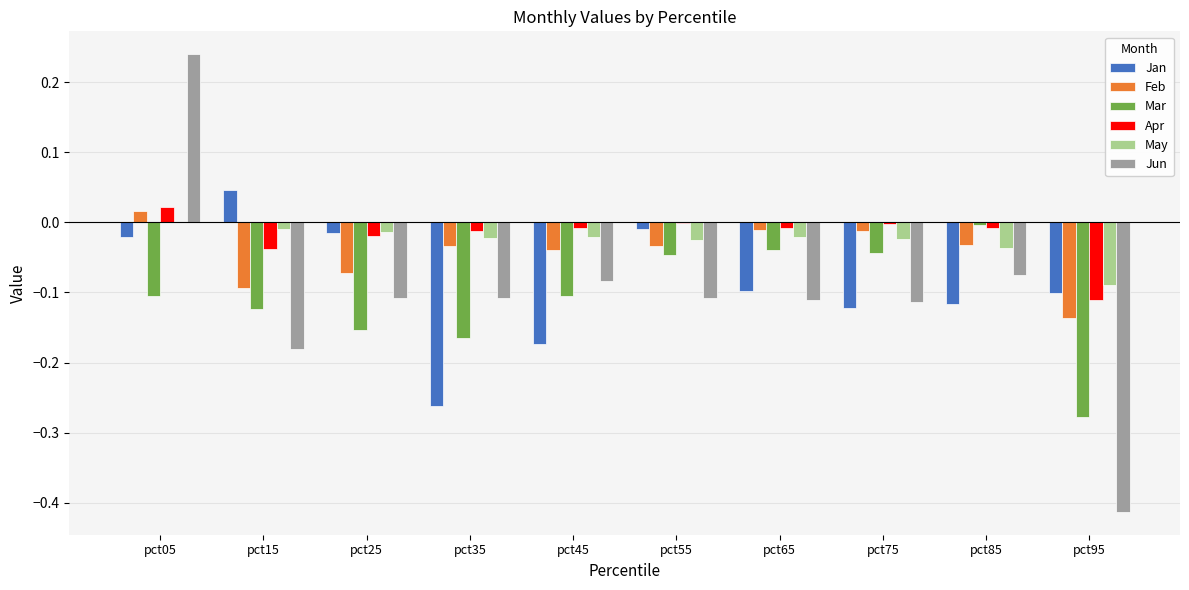

The Jun series shows -0.2 at pct55. True or false?

False